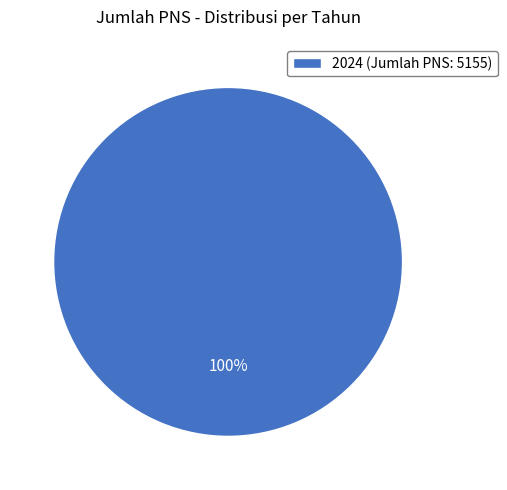

Rank the categories by value from highest to lowest.

2024 (Jumlah PNS: 5155)